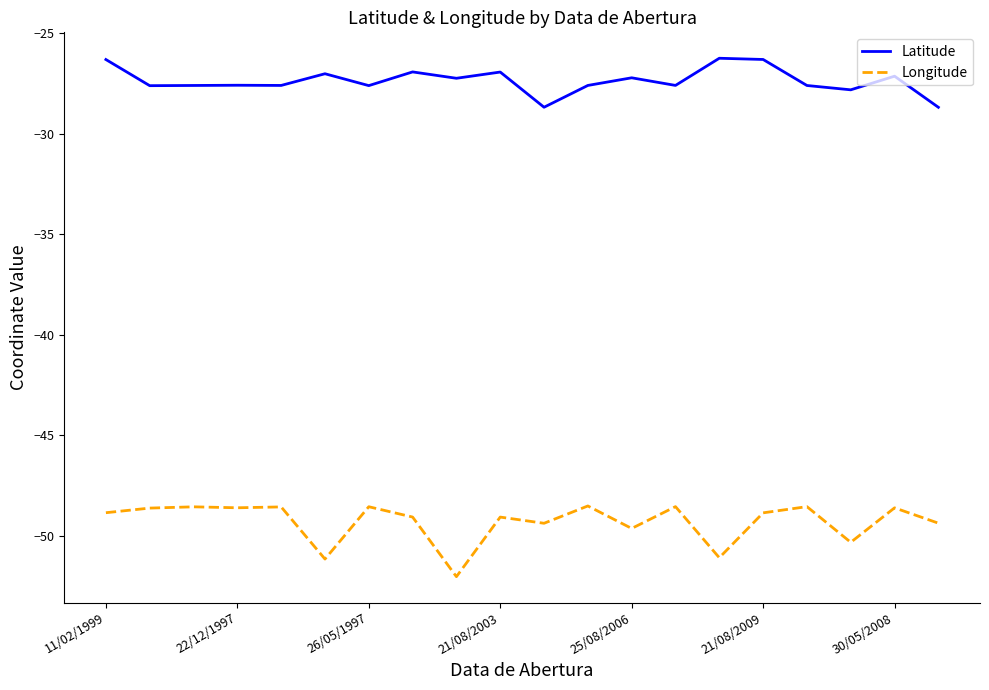

True or false: Latitude and Longitude intersect in this chart.

False